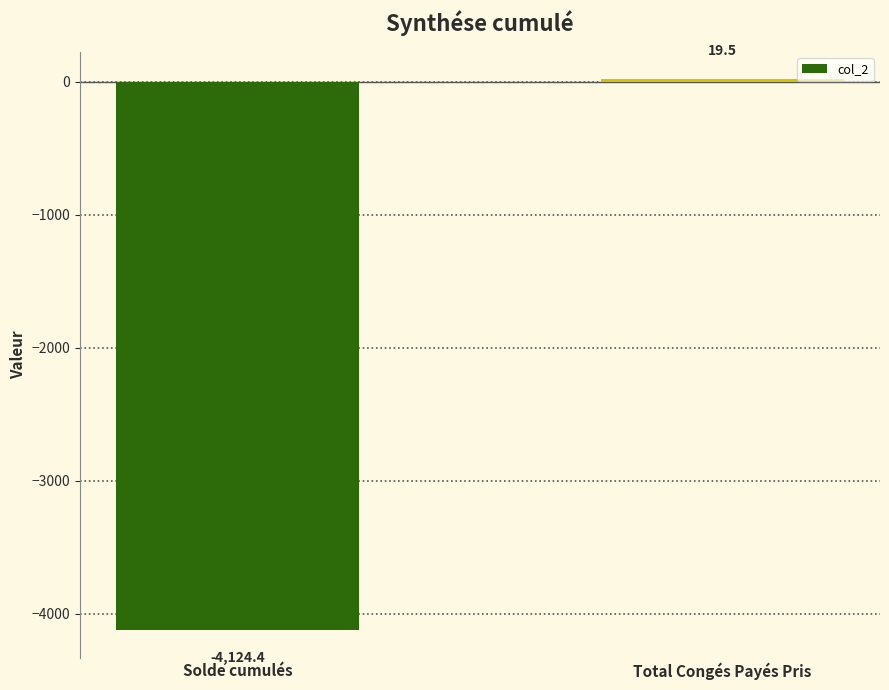

What is the sum of the values at Solde cumulés and Total Congés Payés Pris?

-4104.9